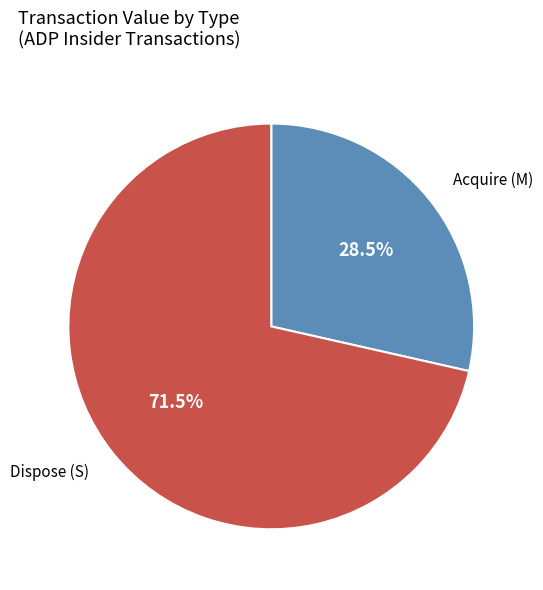

Is there any slice that represents more than half of the pie?

Yes